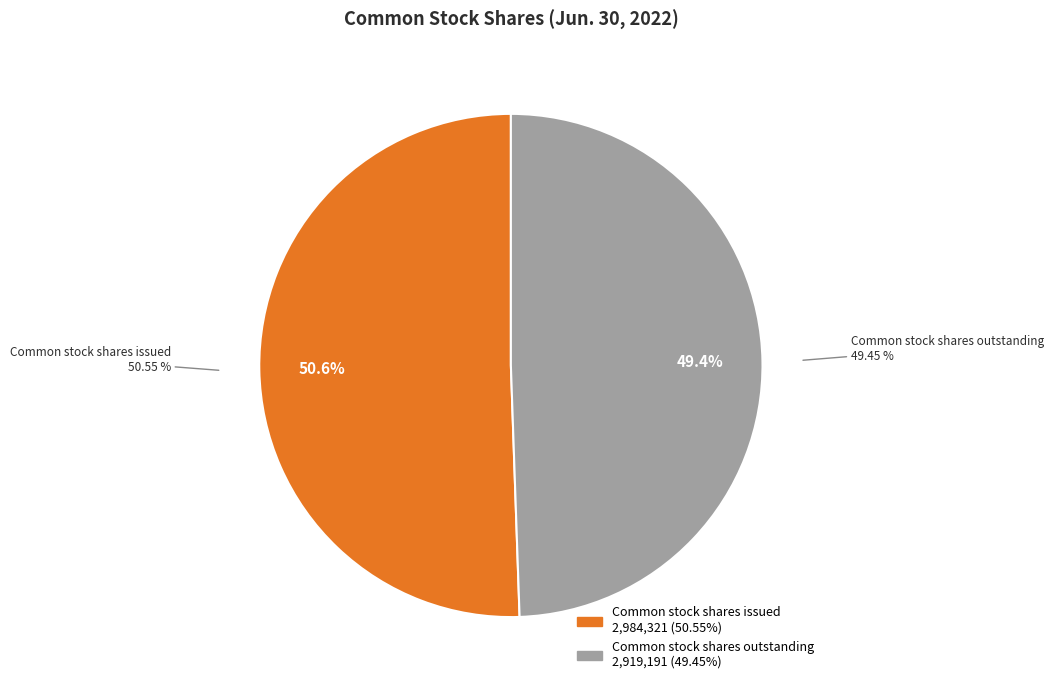

Which slice represents more than half of the pie?

Common stock shares issued